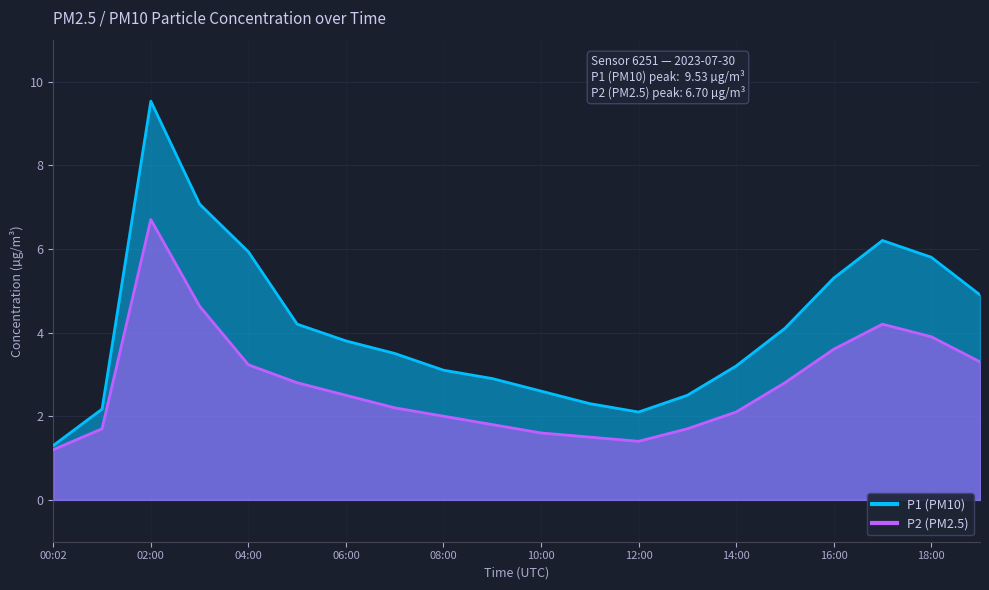

In P2, how many points are higher than both neighbors (excluding endpoints)?

2